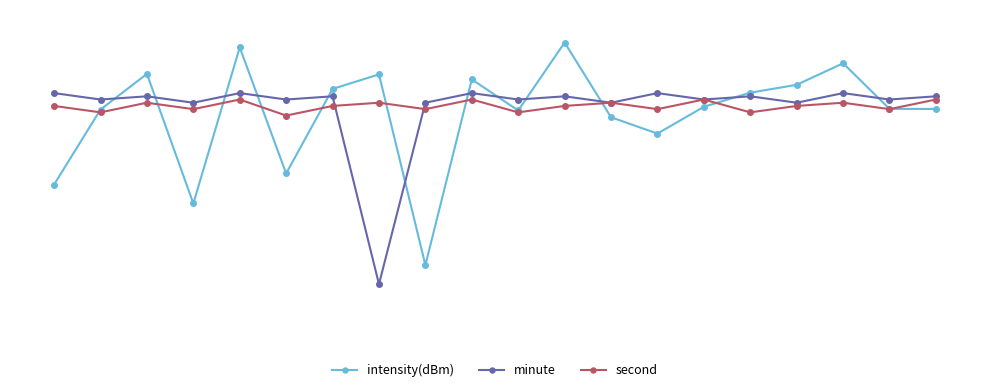

Which series has the largest total across all categories?

second